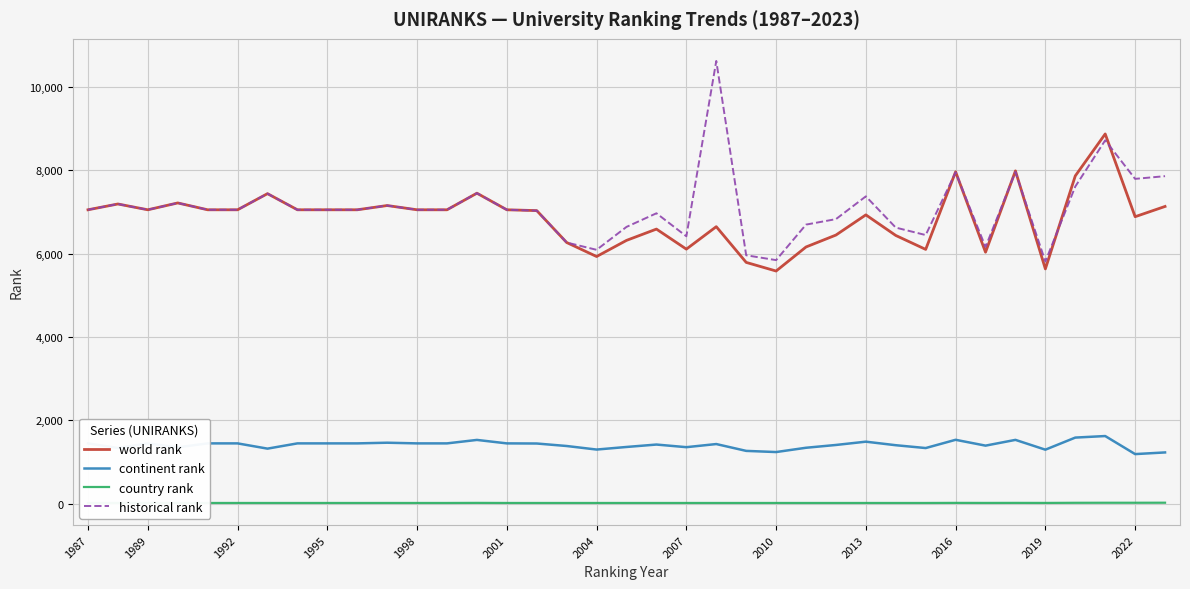

What is the average value of the continent rank series?

1408.3